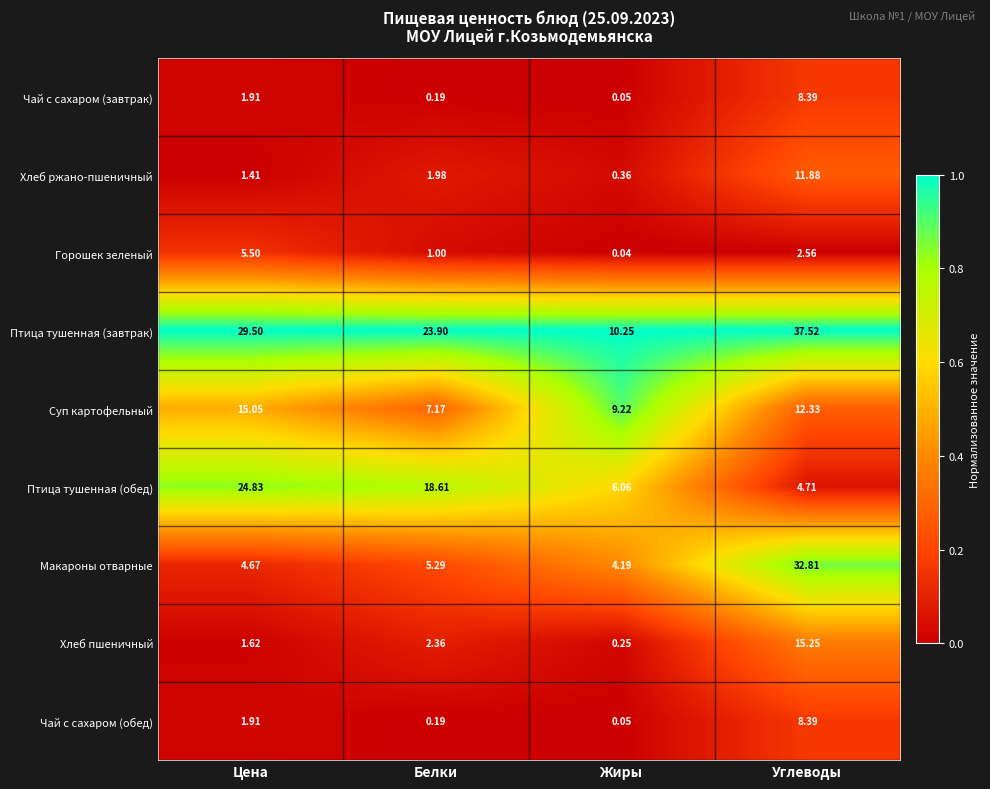

Rank the categories by Птица тушенная (обед) value from lowest to highest.

Углеводы, Жиры, Белки, Цена